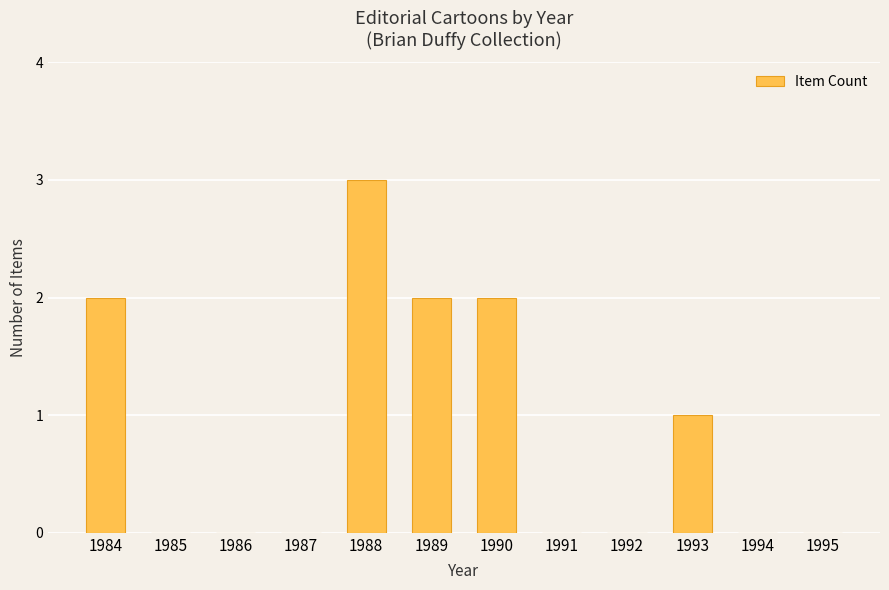

The chart shows a value of 0 at 1992. True or false?

True